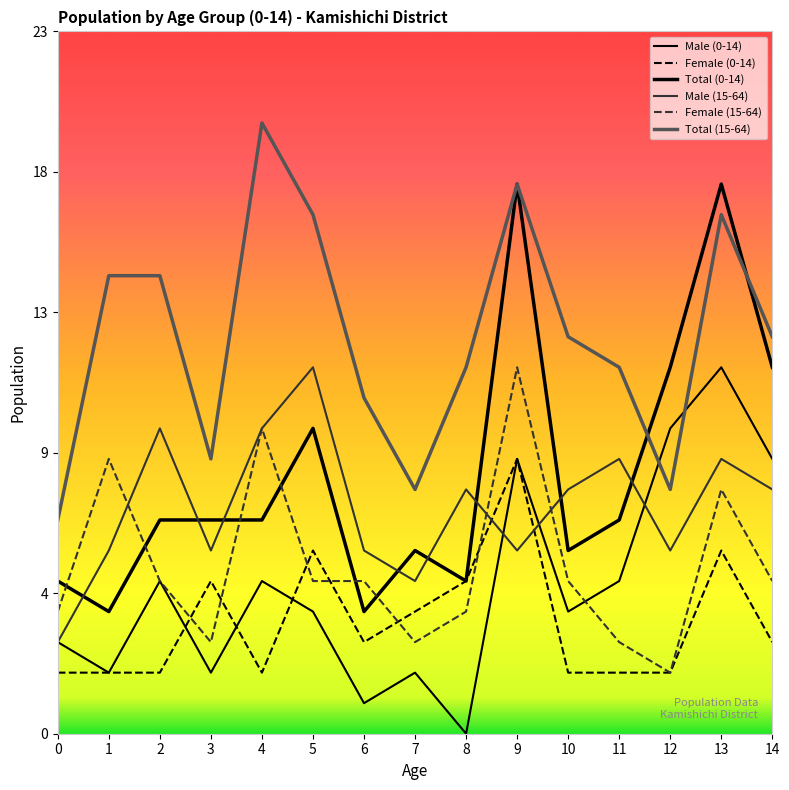

Rank the series at 2 from highest to lowest value.

Total (15-64), Male (15-64), Total (0-14), Male (0-14), Female (15-64), Female (0-14)